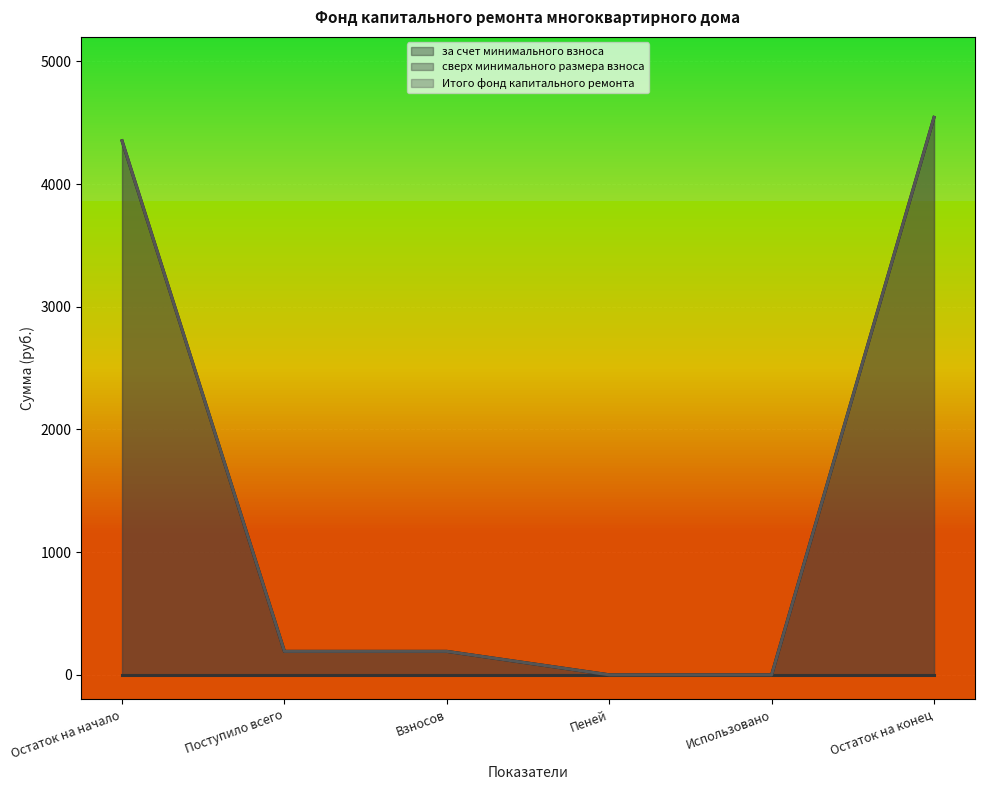

True or false: за счет минимального взноса has a value of 95.8 at Взносов.

False